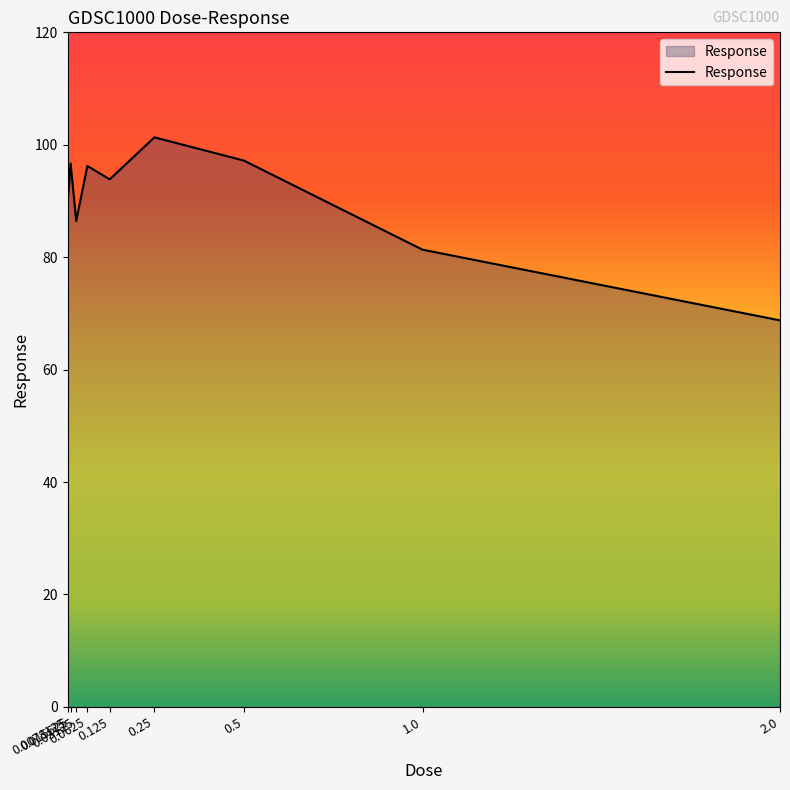

What is the minimum value shown in the chart?

68.8